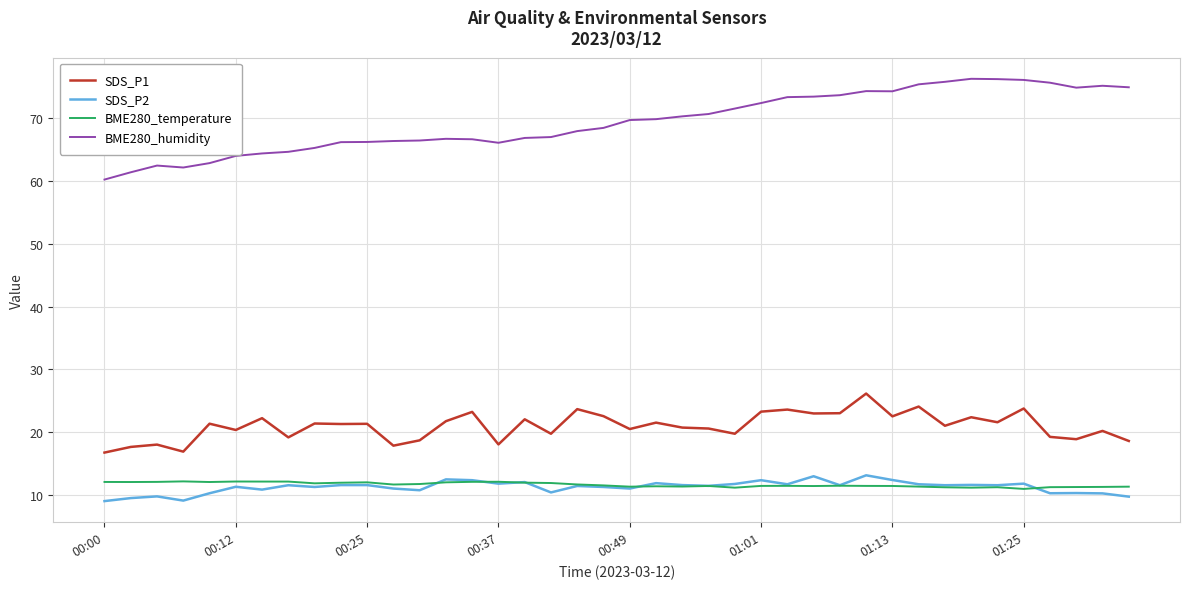

Which series has the largest total across all categories?

BME280_humidity